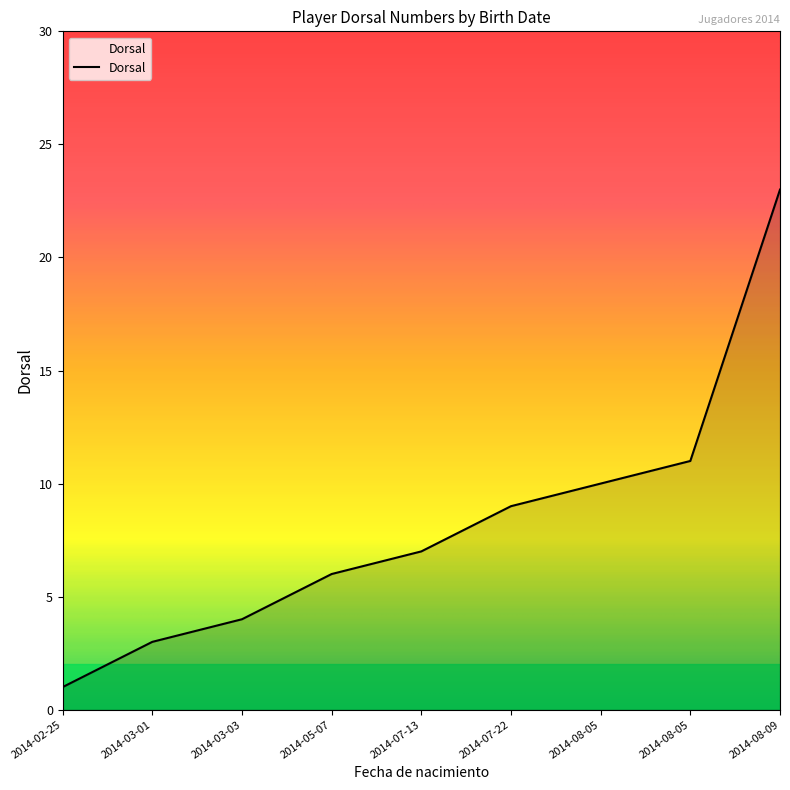

How many lines are shown in the chart?

1